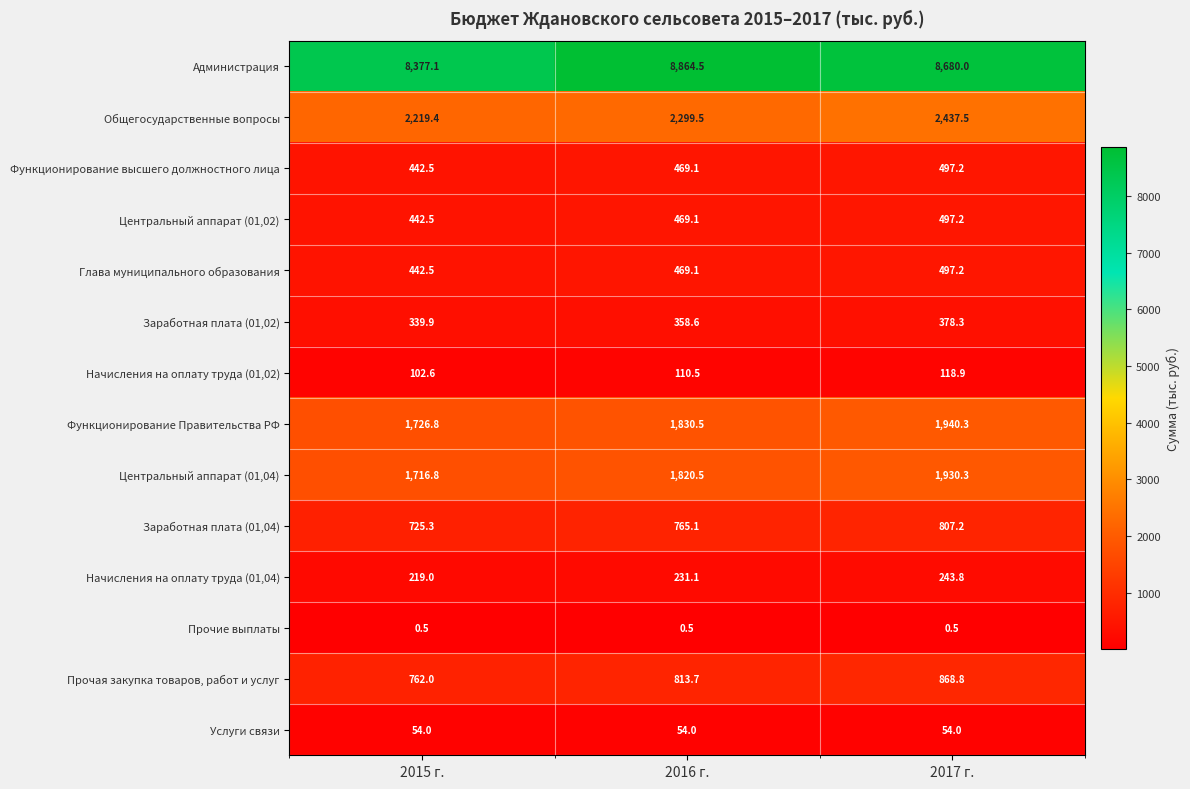

The Начисления на оплату труда (01,04) series shows 332.9 at 2015 г.. True or false?

False